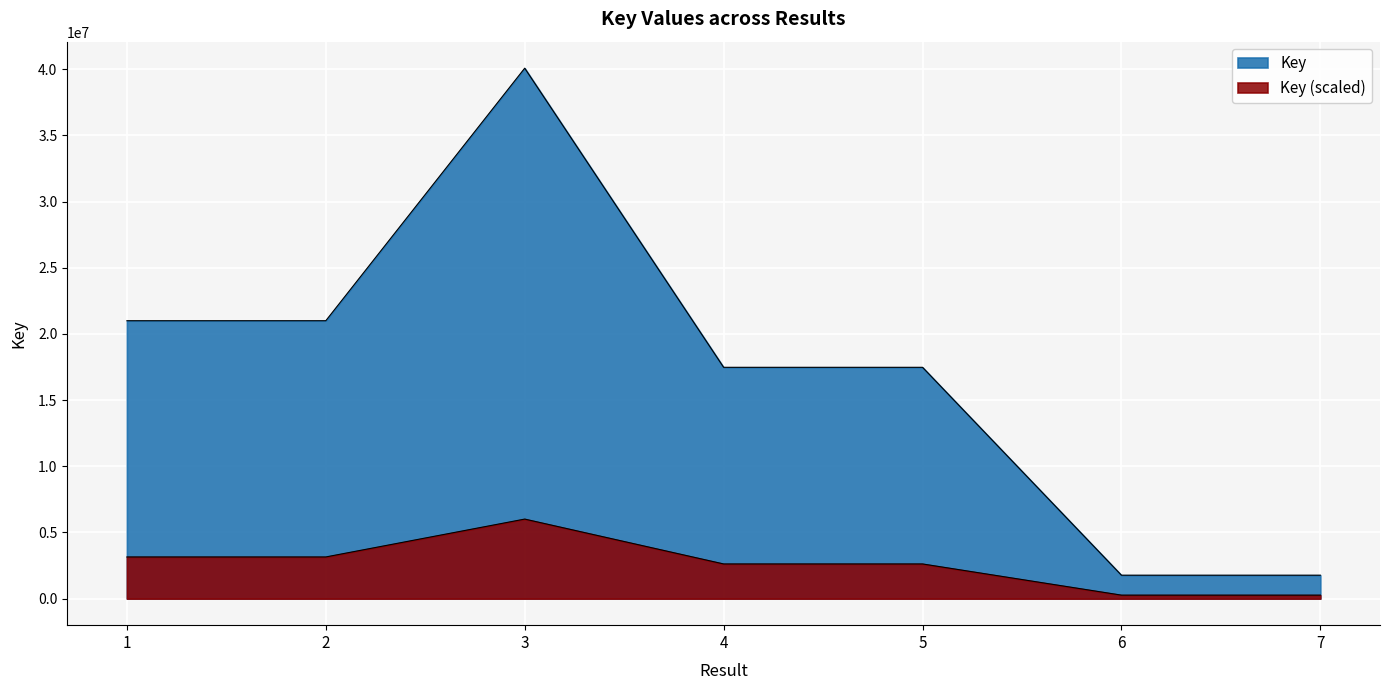

Rank the categories by value from highest to lowest.

3, 2, 1, 4, 5, 6, 7